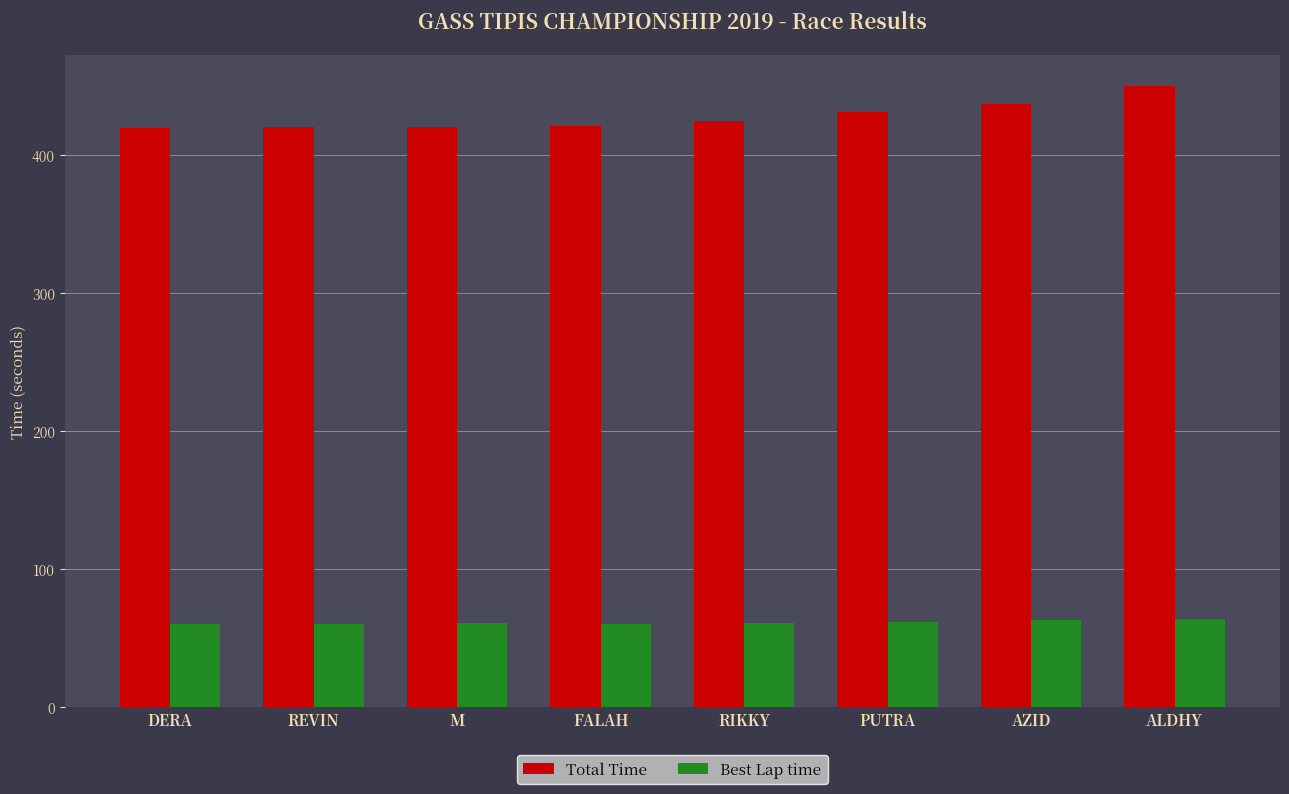

How many values in the Total Time series are below 425?

4